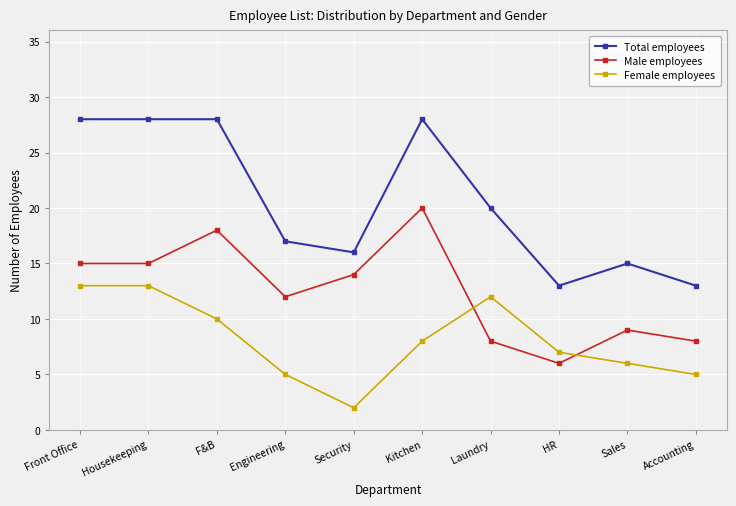

Reading left to right, what are all the values shown in this chart?

Total employees: 28	28	28	17	16	28	20	13	15	13
Male employees: 15	15	18	12	14	20	8	6	9	8
Female employees: 13	13	10	5	2	8	12	7	6	5